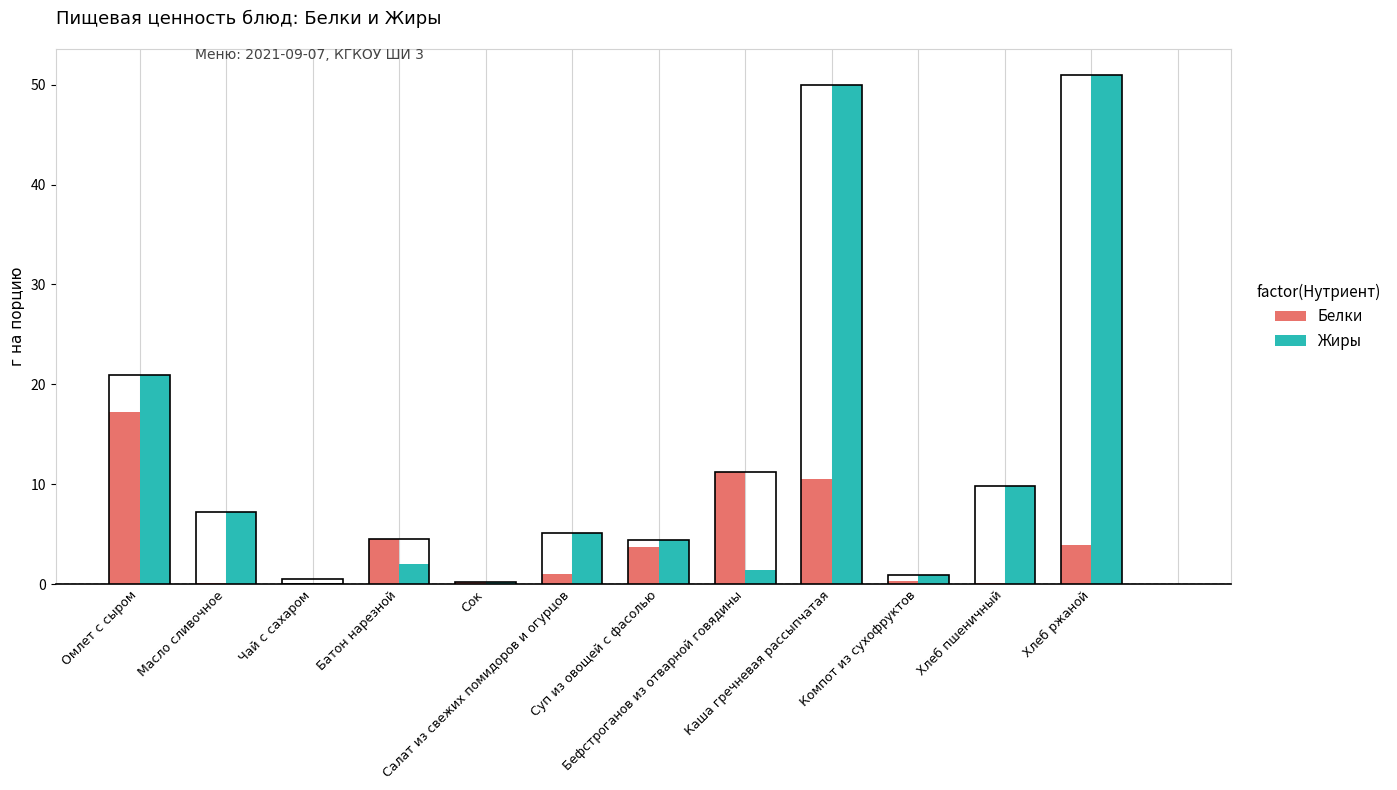

What is the maximum value shown in the chart?

51.0